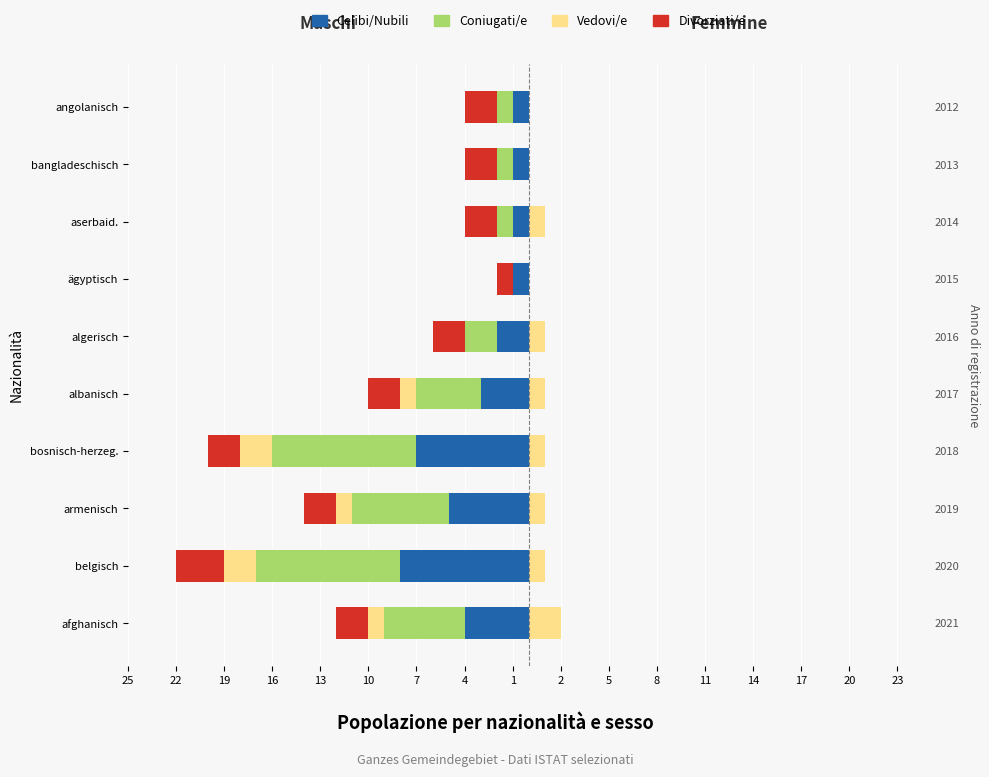

Between angolanisch and algerisch, which is larger?

angolanisch